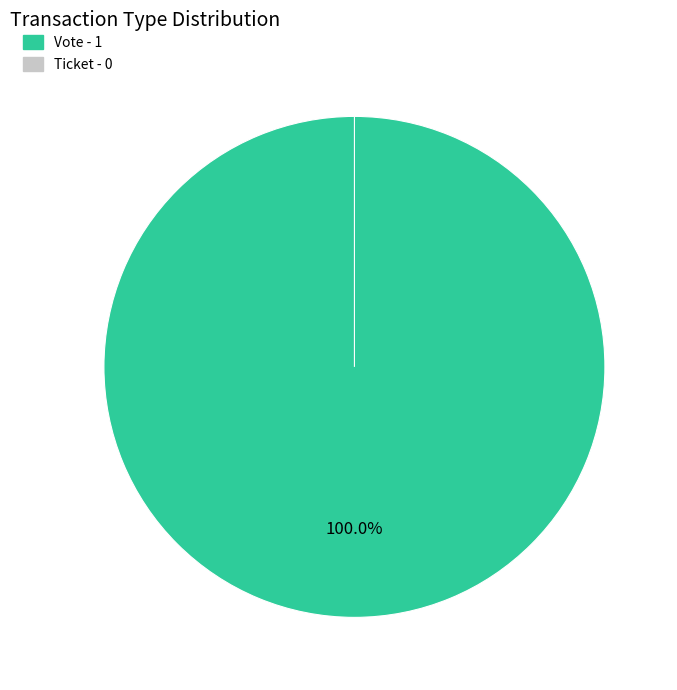

How many segments does this pie chart have?

2